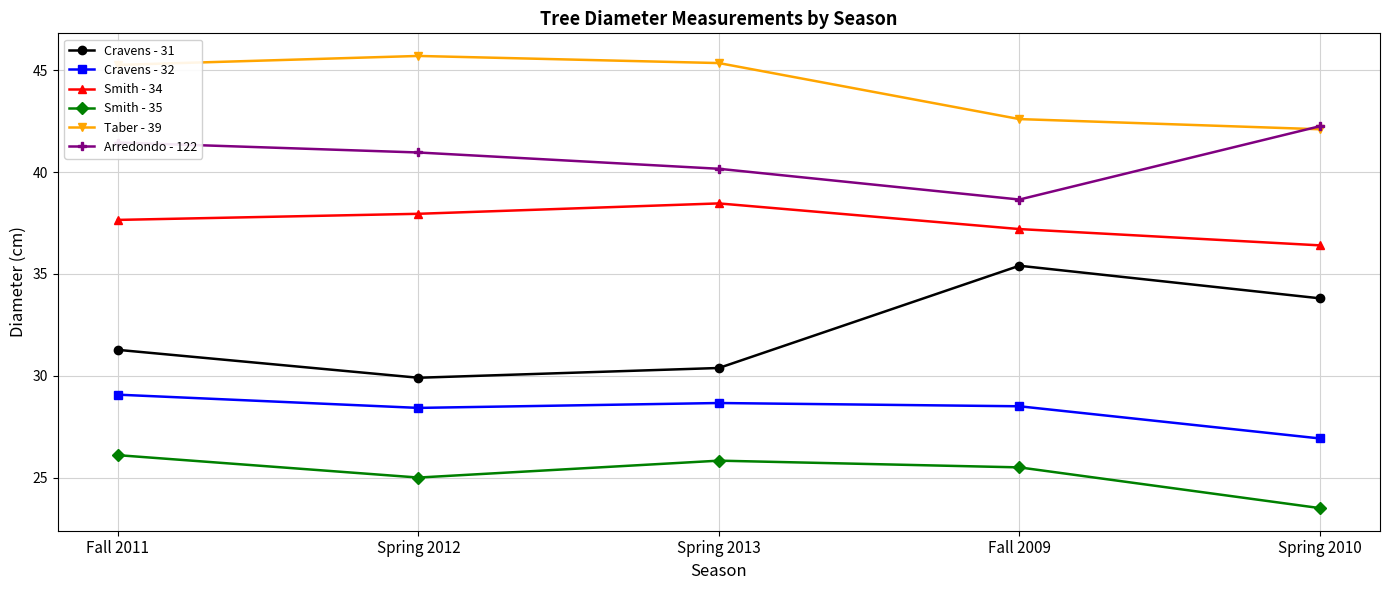

What is the label of the 3rd point from the left?

Spring 2013